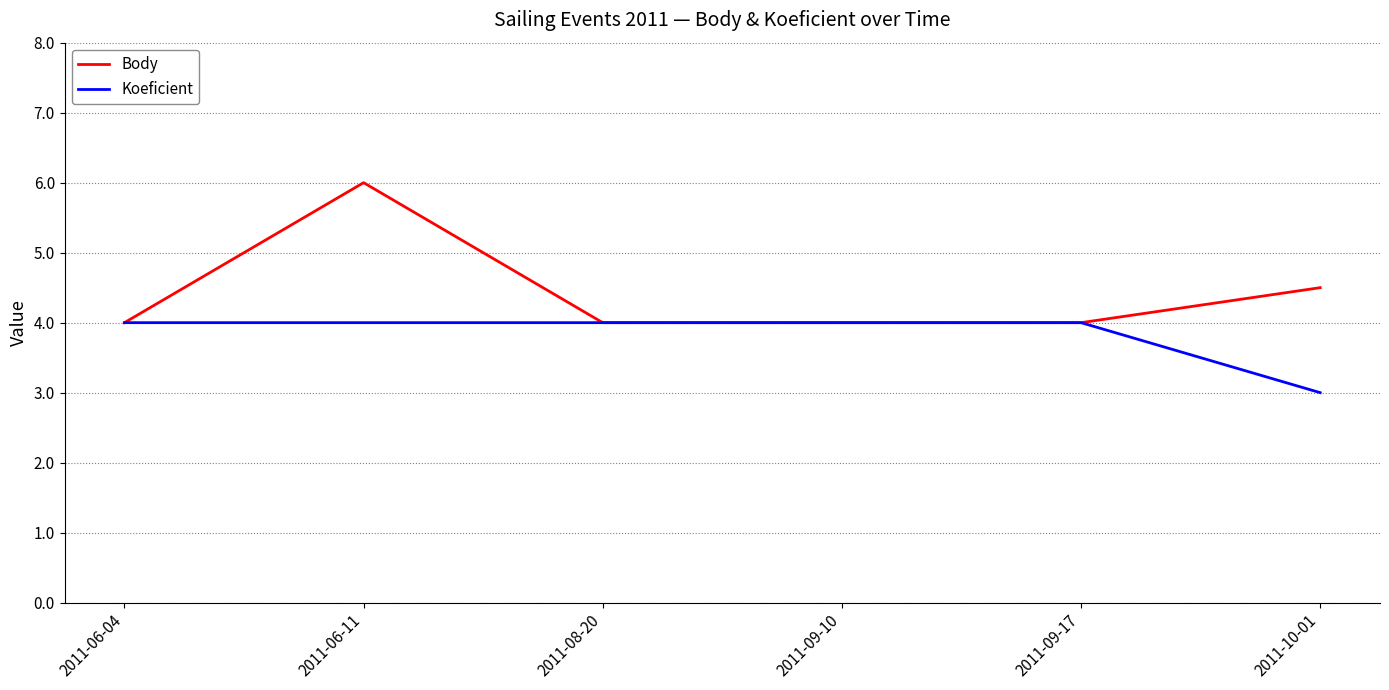

Read the Body value at 2011-08-20.

4.0